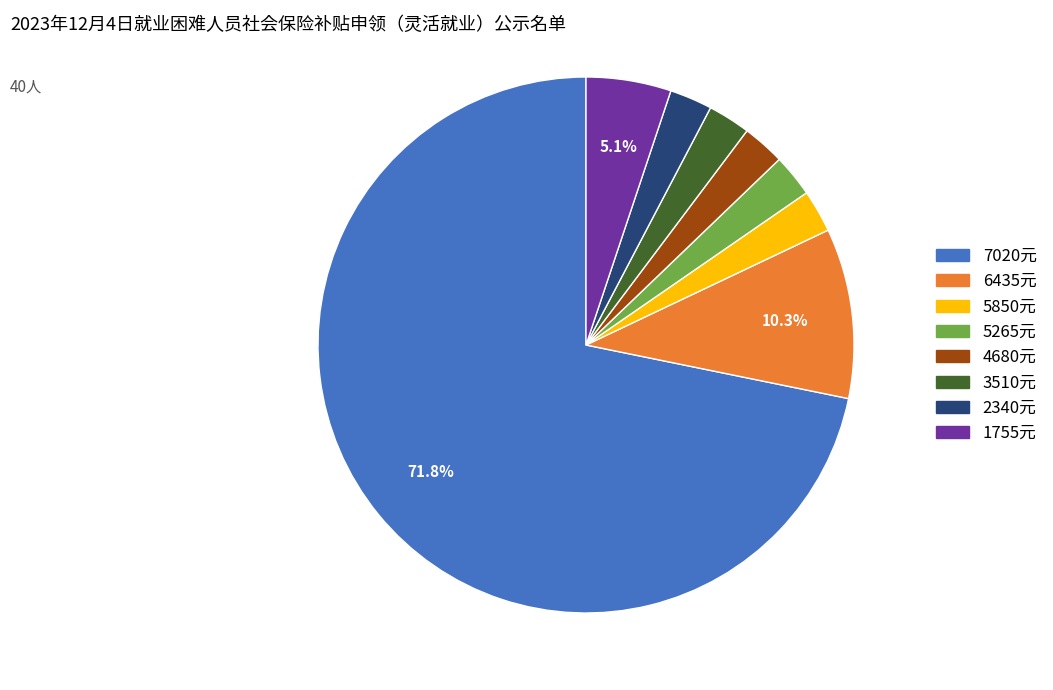

Does any single category account for the majority?

Yes